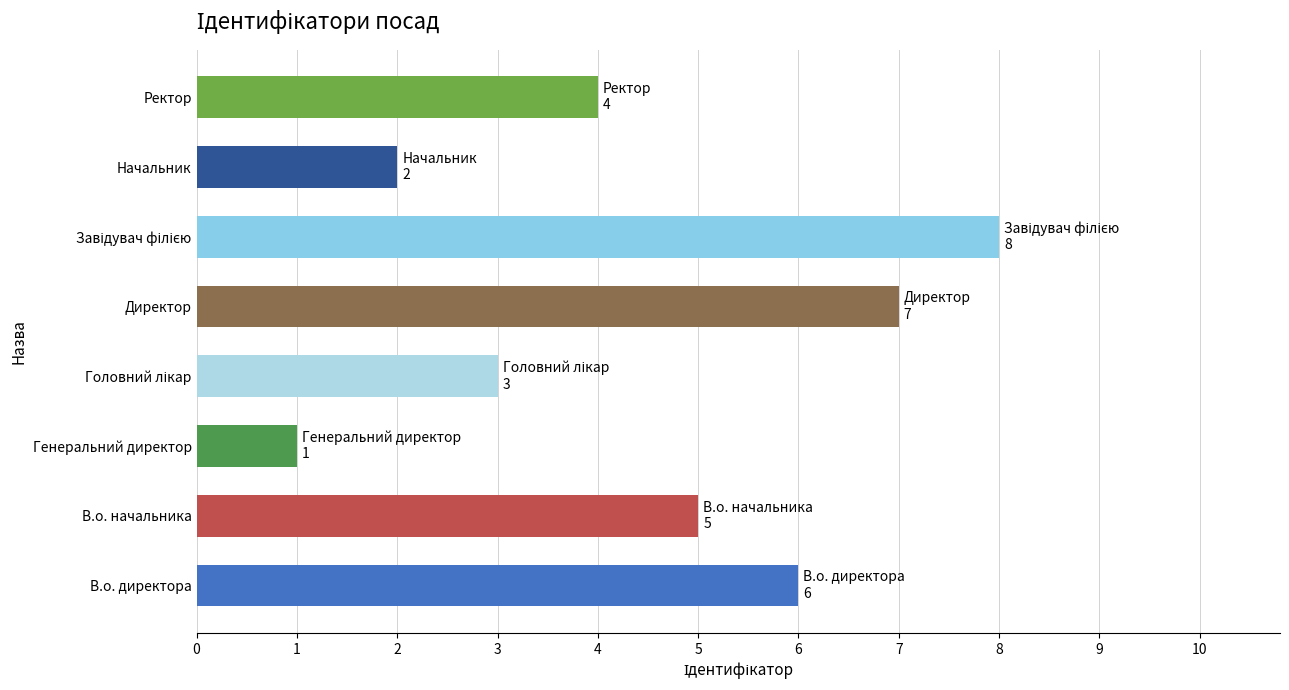

Which category has the lowest value across all series?

Генеральний директор